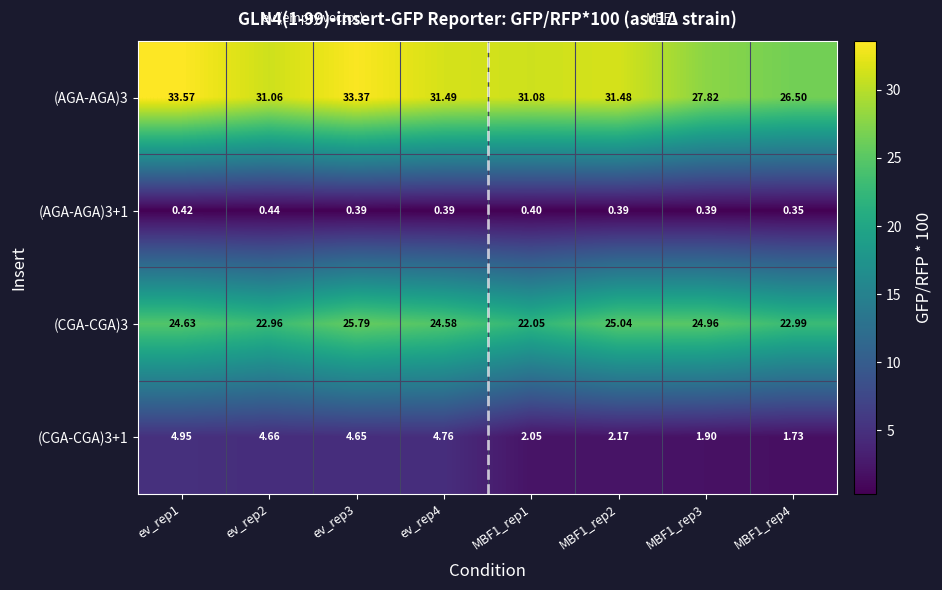

Is the value of (AGA-AGA)3 at MBF1_rep4 greater than the value of (AGA-AGA)3+1 at ev_rep4?

Yes